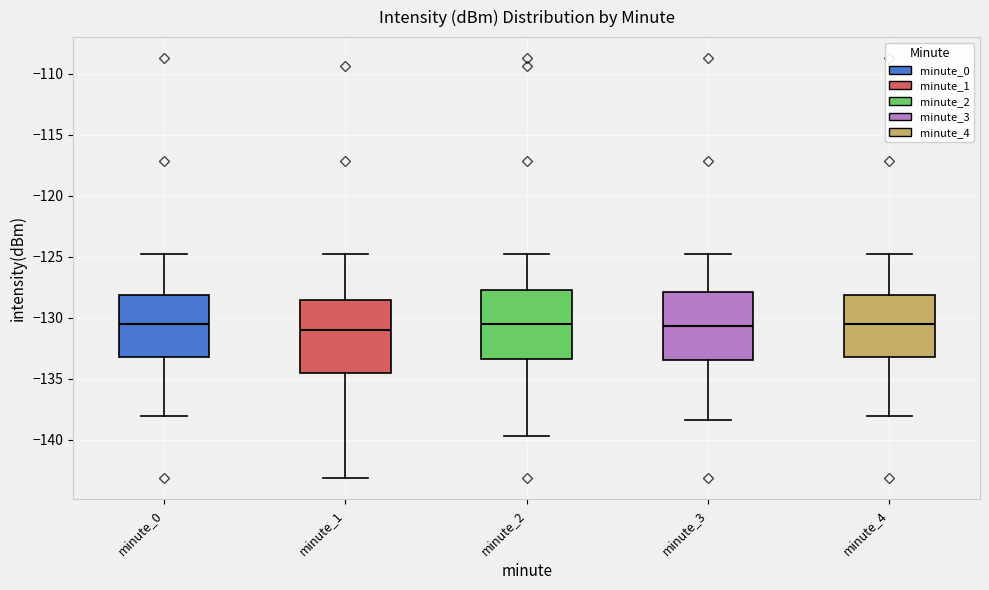

Reading left to right, transcribe this box plot: for each box, give where its median line is, the range the box spans, and where its two whiskers end, as read against the y-axis. The values are not printed on the chart, so give them approximately, as read against the axis.

minute_0: median -130.5, box -133.0 to -128.0, whiskers -138.0 to -125.0
minute_1: median -131.0, box -134.5 to -128.5, whiskers -143.0 to -125.0
minute_2: median -130.5, box -133.5 to -128.0, whiskers -139.5 to -125.0
minute_3: median -130.5, box -133.5 to -128.0, whiskers -138.5 to -125.0
minute_4: median -130.5, box -133.0 to -128.0, whiskers -138.0 to -125.0